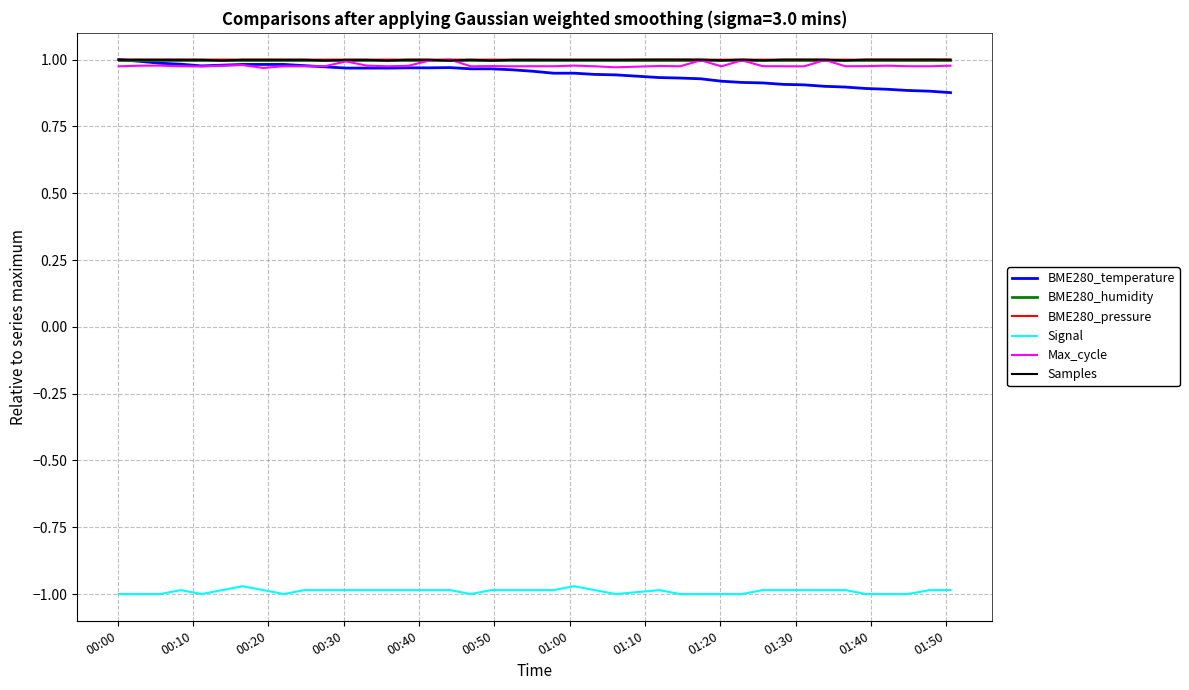

True or false: BME280_pressure and Signal intersect in this chart.

False